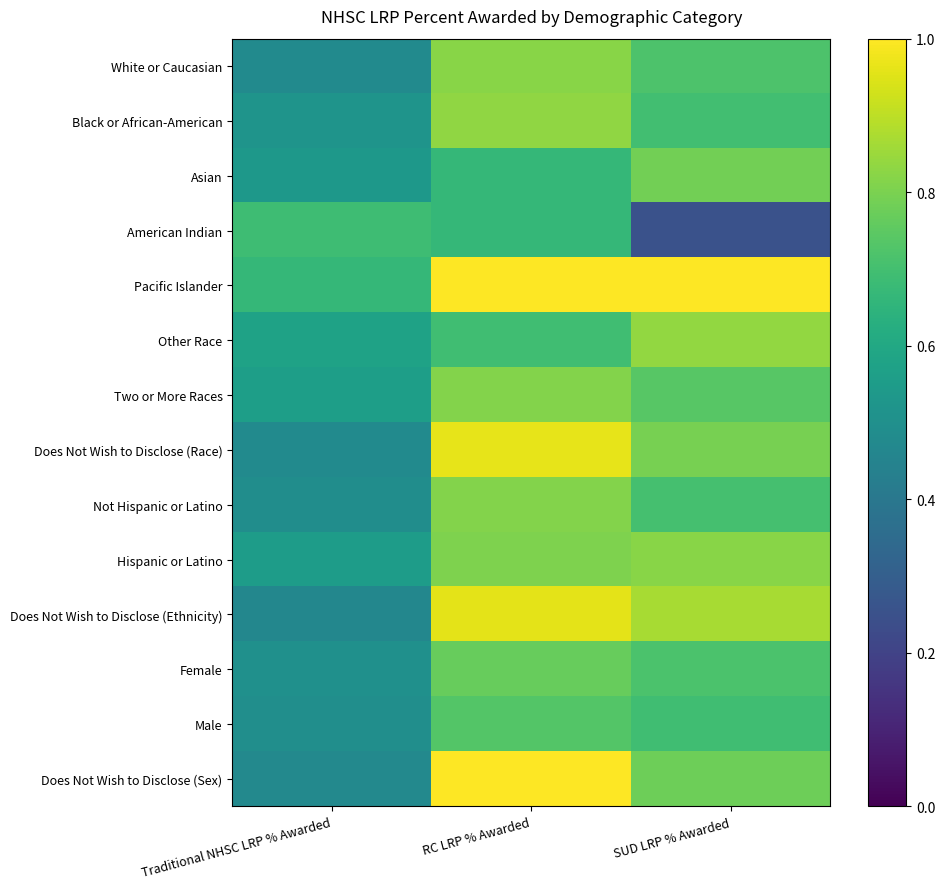

What is the total value across all series at Traditional NHSC LRP % Awarded?

7.5